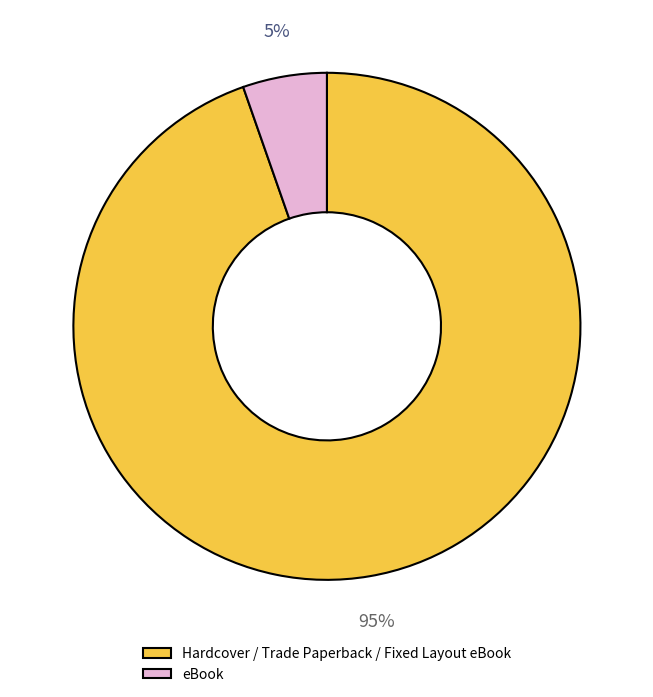

Is the sum of eBook and Hardcover / Trade Paperback / Fixed Layout eBook greater than half?

Yes